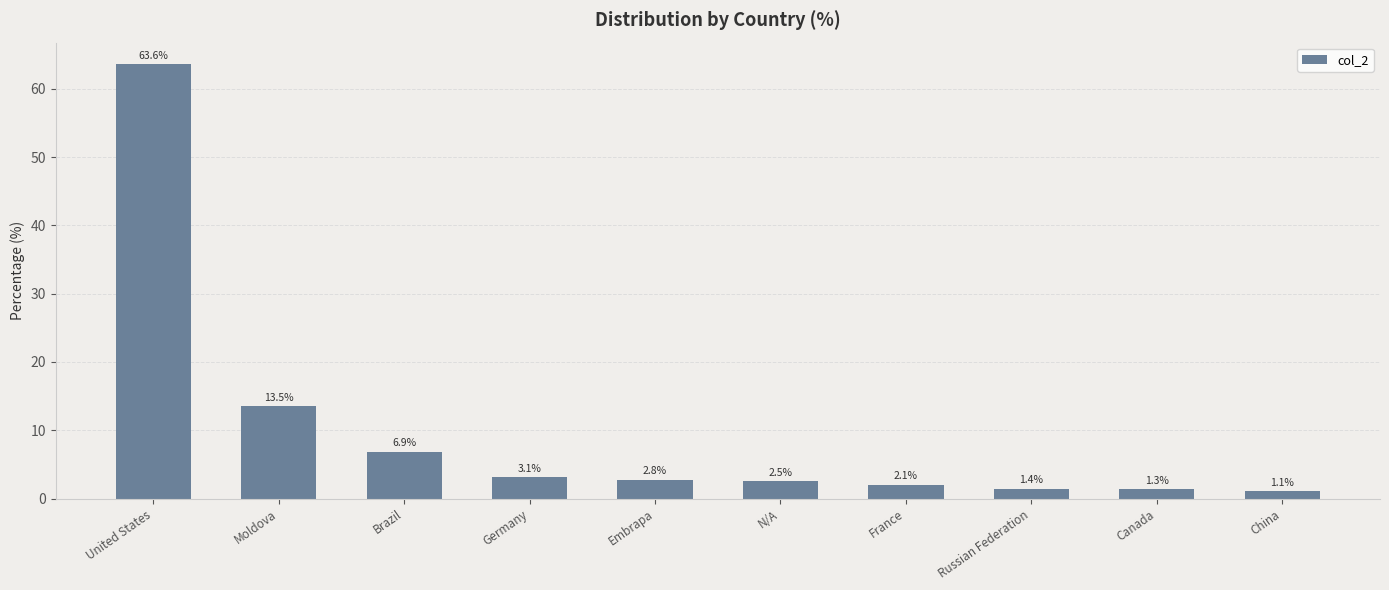

Count the number of categories in the chart.

10